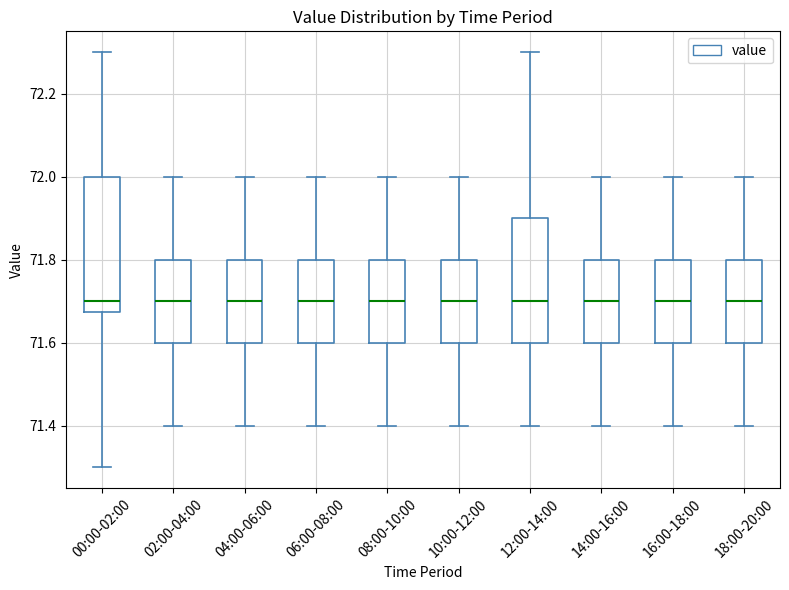

Where is the upper edge of the box for 02:00-04:00 on the y-axis? The values are not printed on the chart, so give them approximately, as read against the axis.

71.80